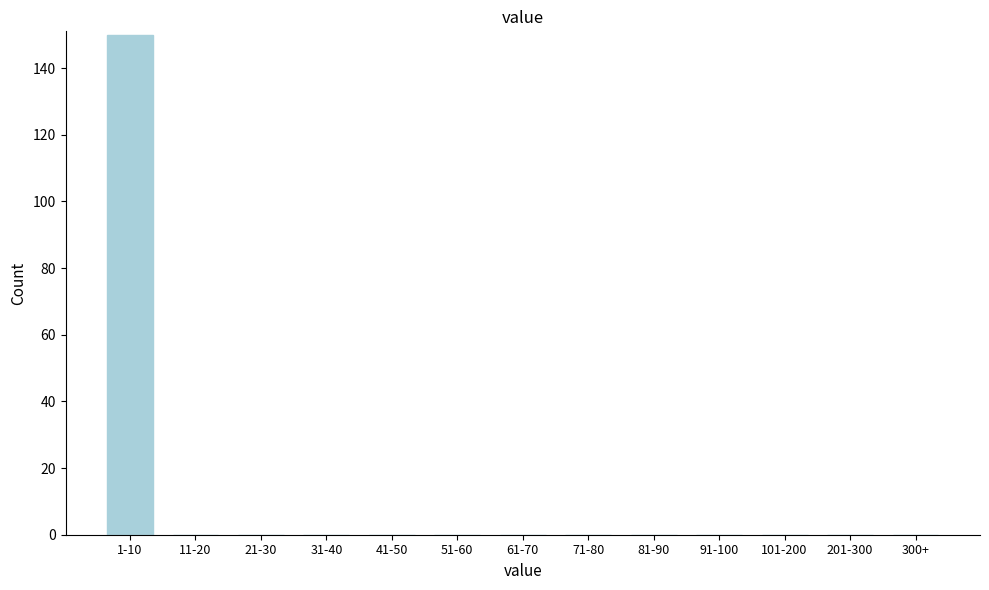

Reading left to right, list all the values displayed in this chart.

1-10=150	11-20=0	21-30=0	31-40=0	41-50=0	51-60=0	61-70=0	71-80=0	81-90=0	91-100=0	101-200=0	201-300=0	300+=0